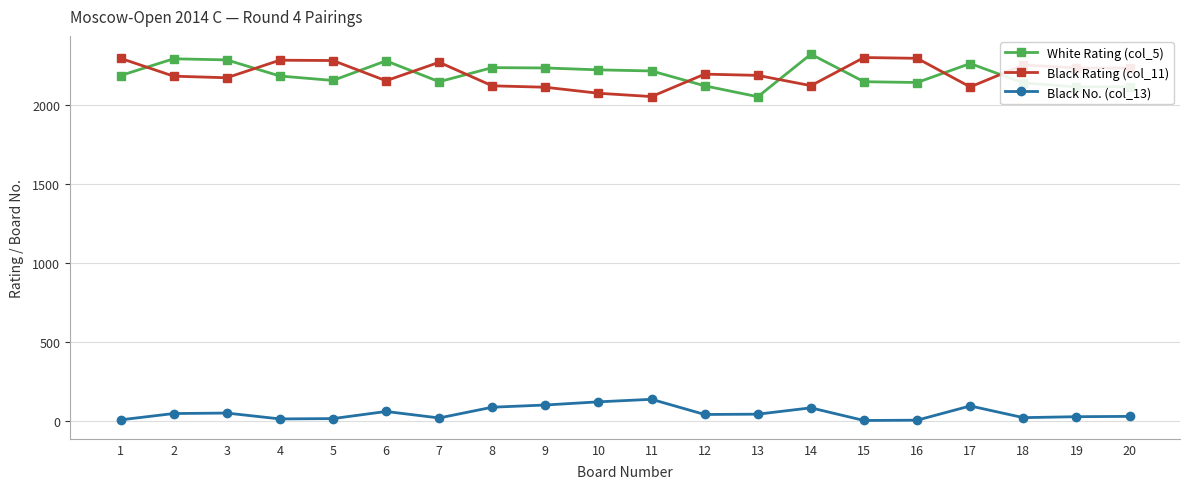

Is the value of Black Rating (col_11) at 11 greater than the value of White Rating (col_5) at 14?

No